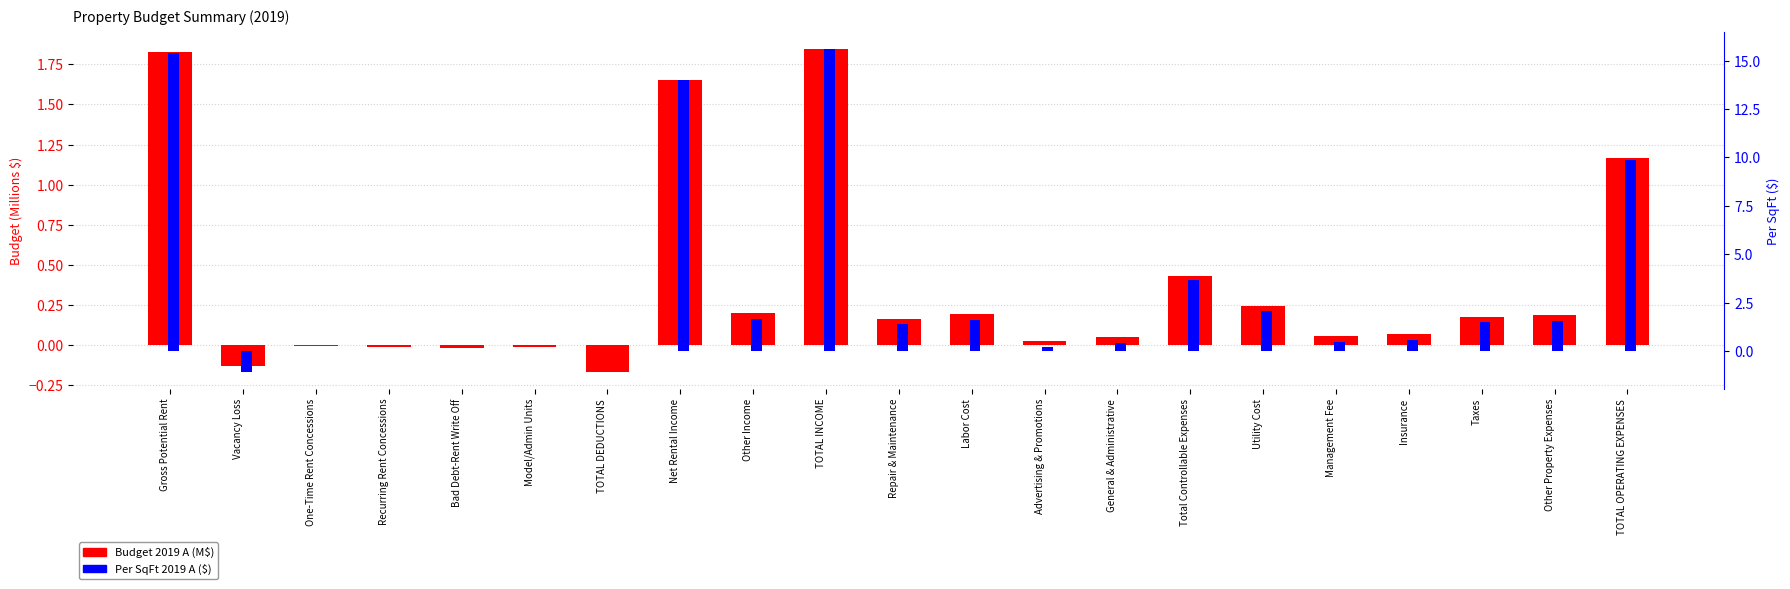

Rank the series by their maximum value, from highest to lowest.

Per SqFt (2019 A), Budget 2019 A (M$)